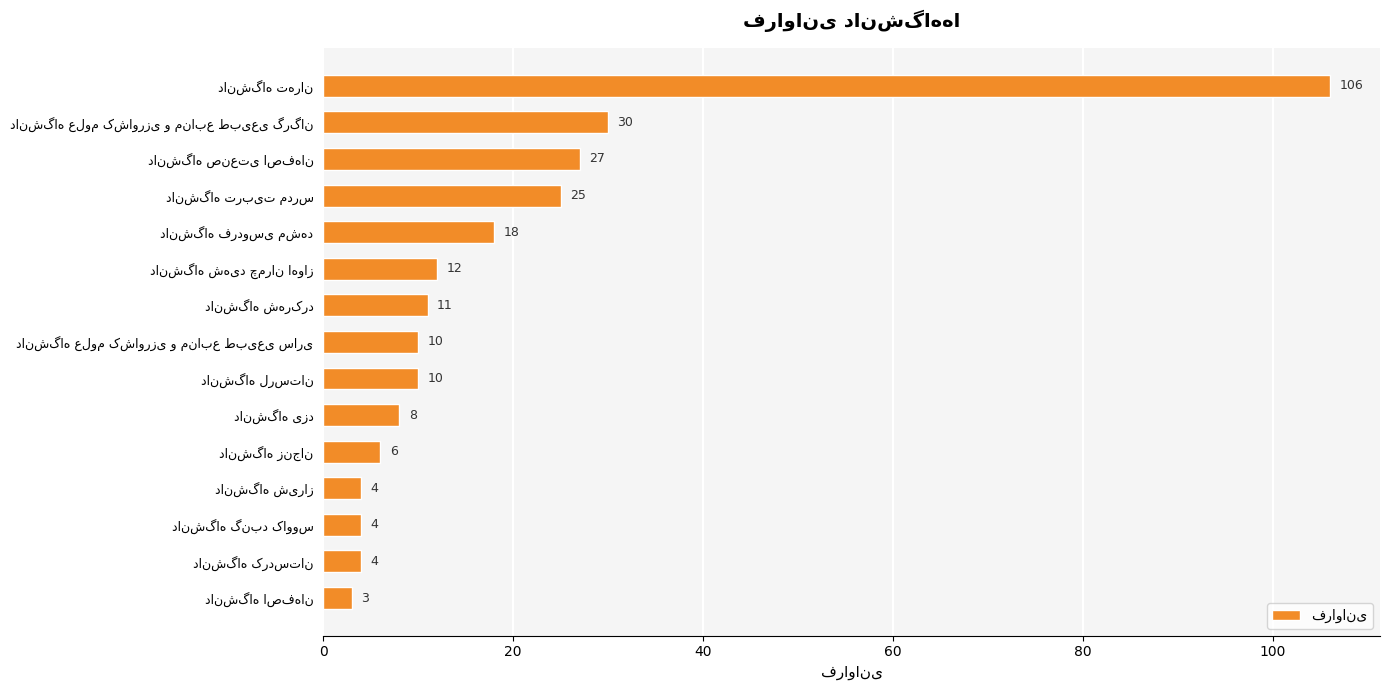

What is the greatest value displayed?

106